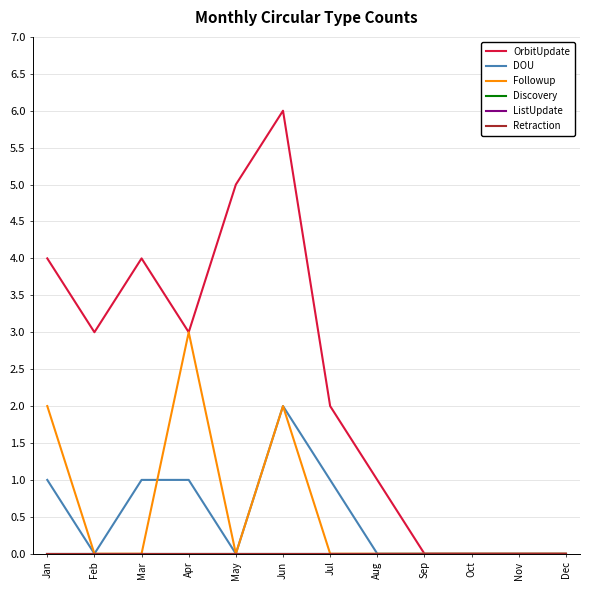

True or false: Retraction has more than 2 points higher than both neighbors.

False